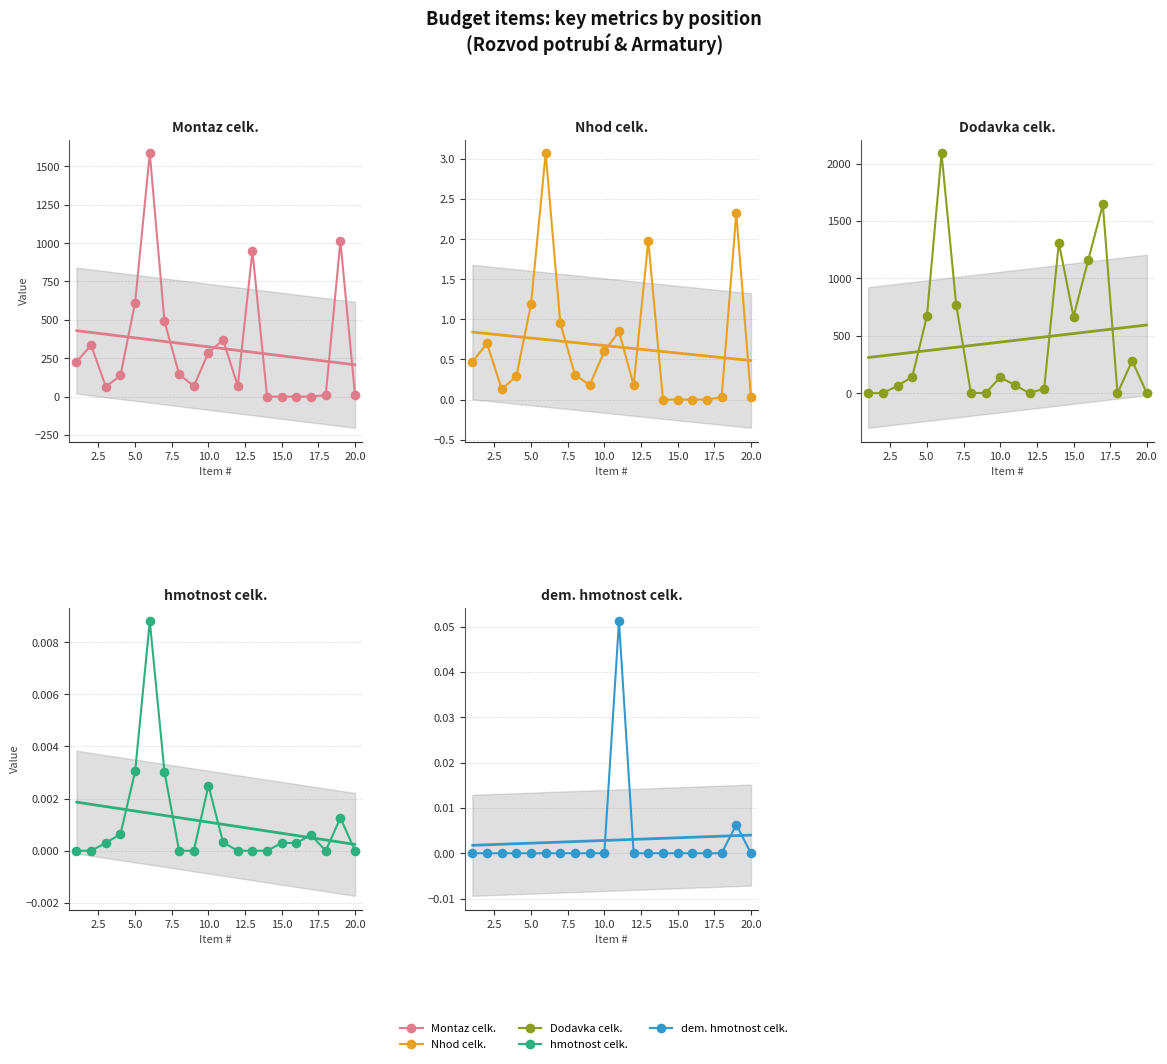

Which series contains the highest Y value?

Dodavka celk.